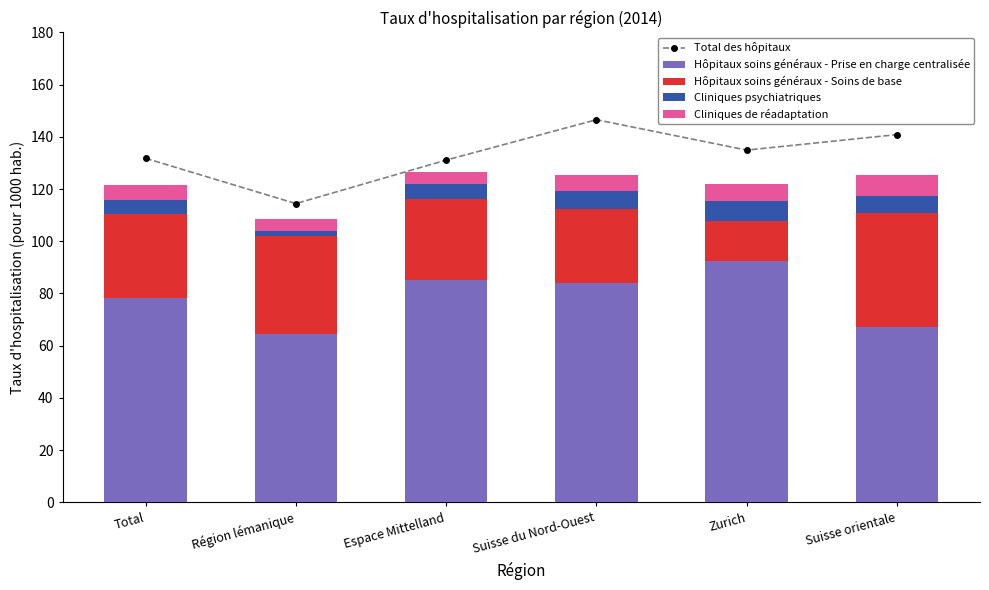

Is it true that Total des hôpitaux equals 161.8 at Région lémanique?

False